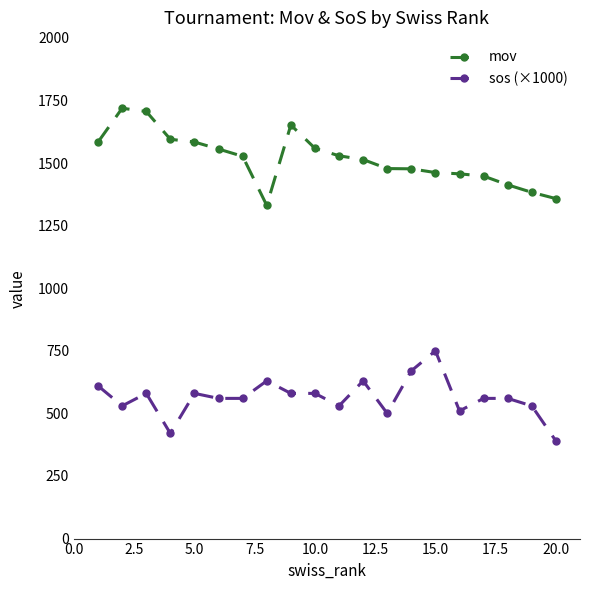

True or false: sos (×1000) and mov cross at least once.

False